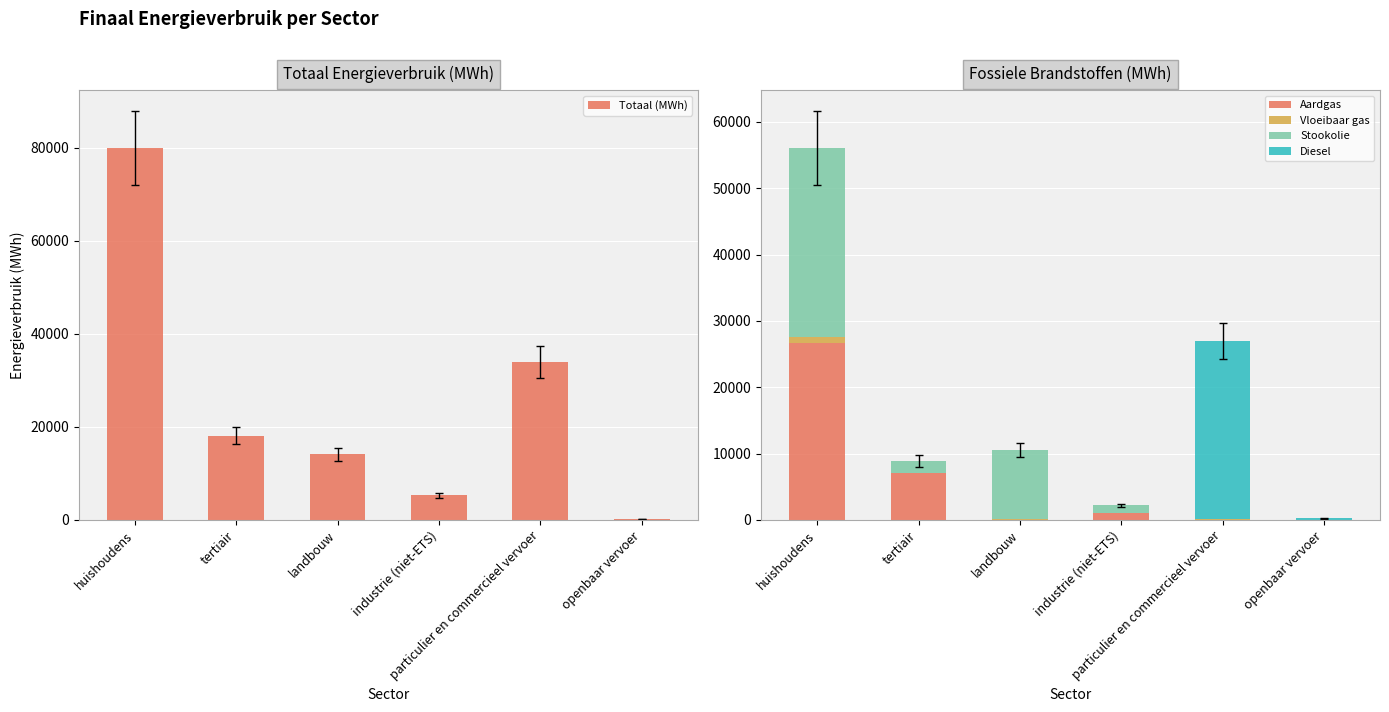

Which series has the largest total across all categories?

Totaal (MWh)